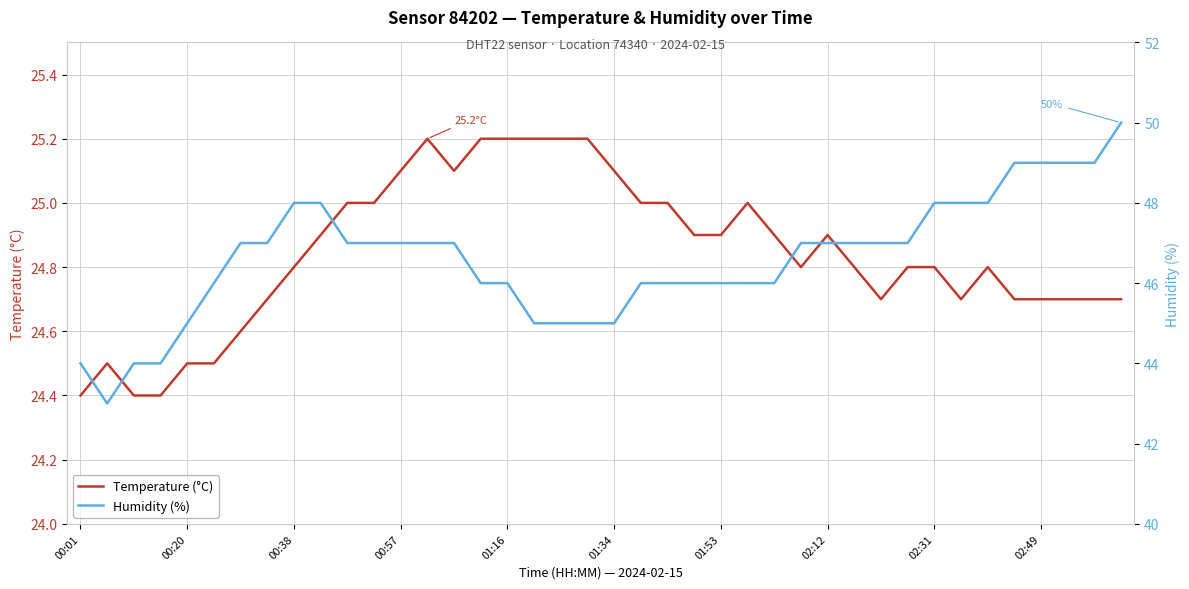

What is the minimum value for Temperature (°C)?

24.4